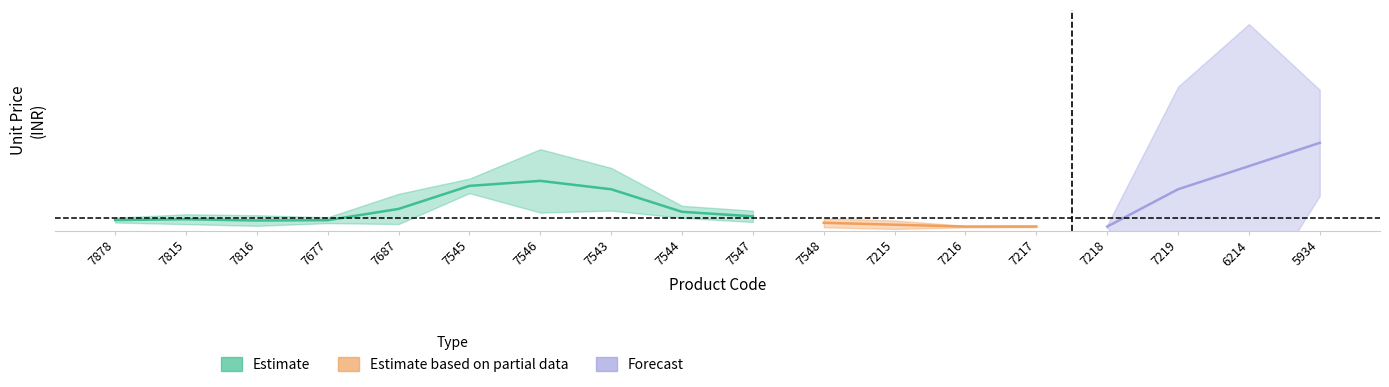

How many lines are shown in the chart?

1